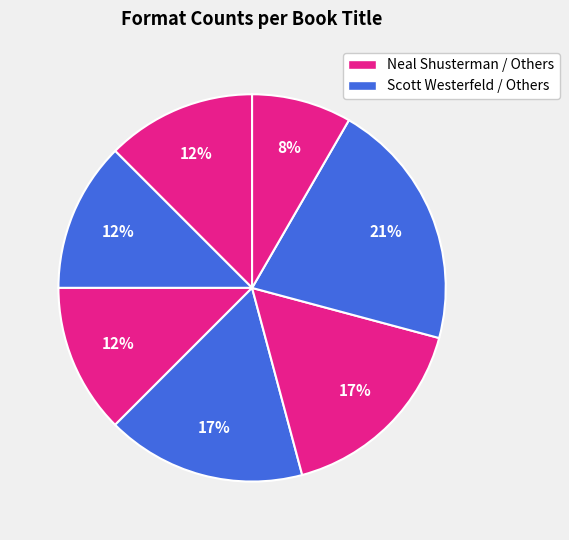

Count the number of slices in the pie.

7